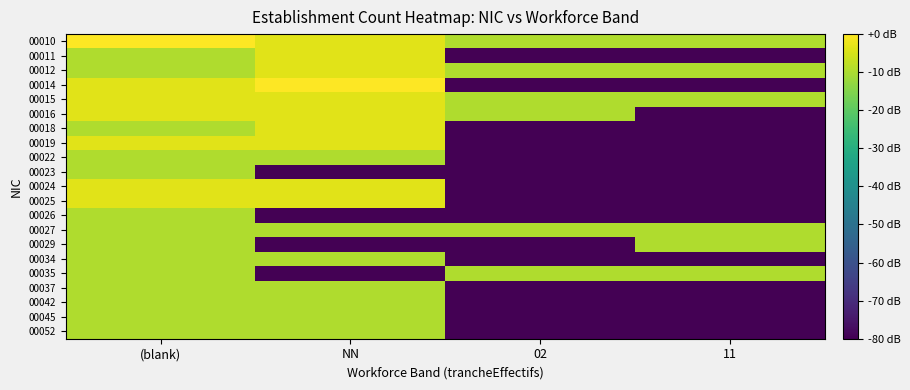

Reading left to right, extract all data points from this chart.

00010: (blank)=0.0	NN=-3.5	02=-9.5	11=-9.5
00011: (blank)=-9.5	NN=-3.5	02=-80.0	11=-80.0
00012: (blank)=-9.5	NN=-3.5	02=-9.5	11=-9.5
00014: (blank)=-3.5	NN=0.0	02=-80.0	11=-80.0
00015: (blank)=-3.5	NN=-3.5	02=-9.5	11=-9.5
00016: (blank)=-3.5	NN=-3.5	02=-9.5	11=-80.0
00018: (blank)=-9.5	NN=-3.5	02=-80.0	11=-80.0
00019: (blank)=-3.5	NN=-3.5	02=-80.0	11=-80.0
00022: (blank)=-9.5	NN=-9.5	02=-80.0	11=-80.0
00023: (blank)=-9.5	NN=-80.0	02=-80.0	11=-80.0
00024: (blank)=-3.5	NN=-3.5	02=-80.0	11=-80.0
00025: (blank)=-3.5	NN=-3.5	02=-80.0	11=-80.0
00026: (blank)=-9.5	NN=-80.0	02=-80.0	11=-80.0
00027: (blank)=-9.5	NN=-9.5	02=-9.5	11=-9.5
00029: (blank)=-9.5	NN=-80.0	02=-80.0	11=-9.5
00034: (blank)=-9.5	NN=-9.5	02=-80.0	11=-80.0
00035: (blank)=-9.5	NN=-80.0	02=-9.5	11=-9.5
00037: (blank)=-9.5	NN=-9.5	02=-80.0	11=-80.0
00042: (blank)=-9.5	NN=-9.5	02=-80.0	11=-80.0
00045: (blank)=-9.5	NN=-9.5	02=-80.0	11=-80.0
00052: (blank)=-9.5	NN=-9.5	02=-80.0	11=-80.0